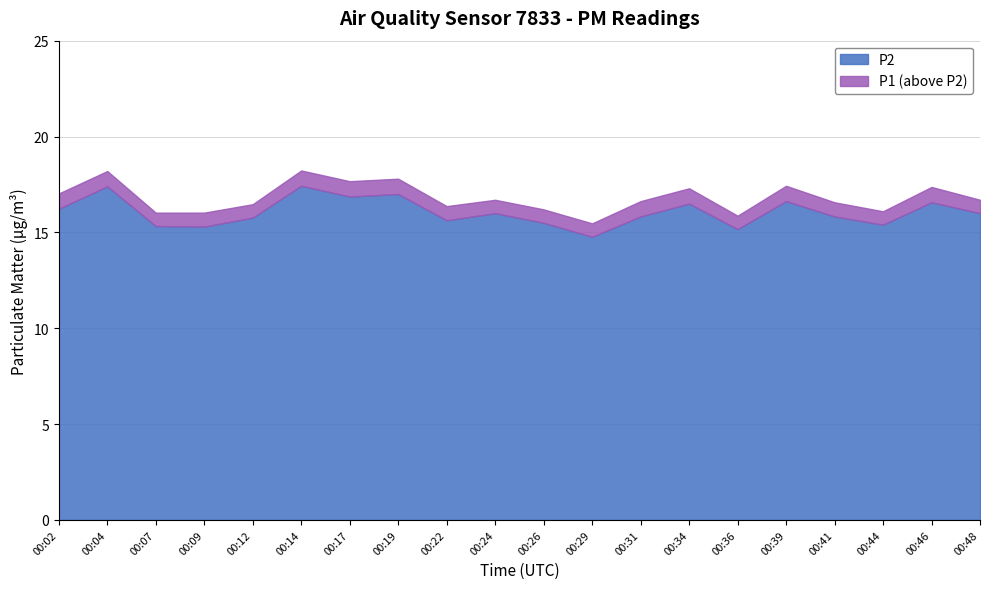

True or false: P2 and P1 cross at least once.

False